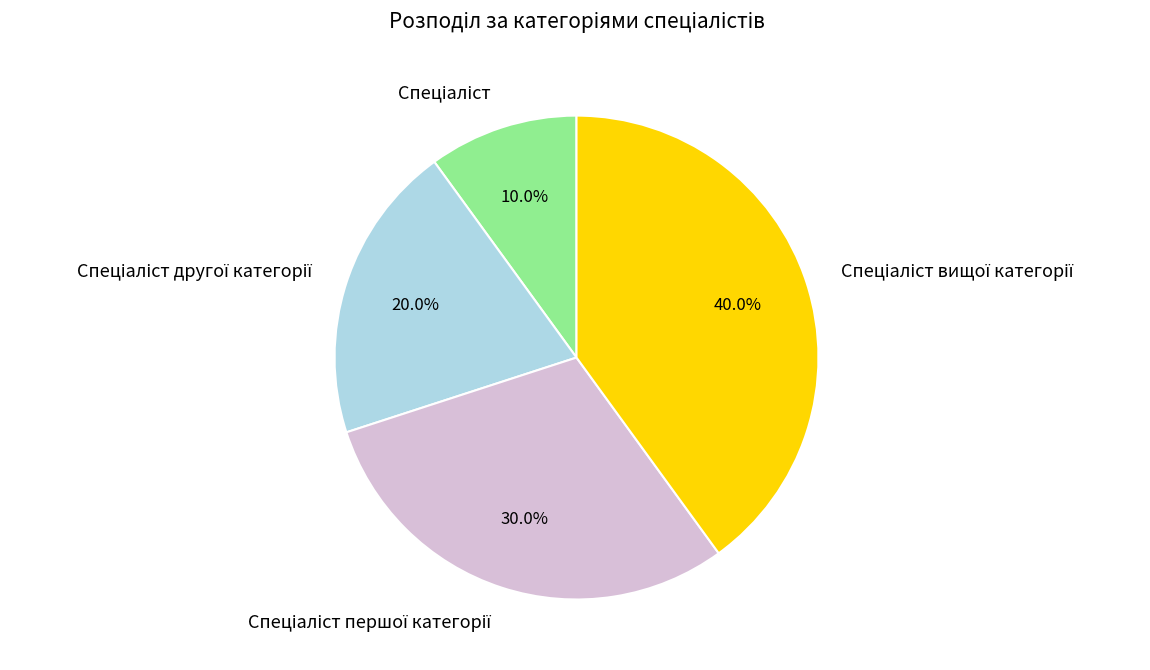

Does any single category account for the majority?

No